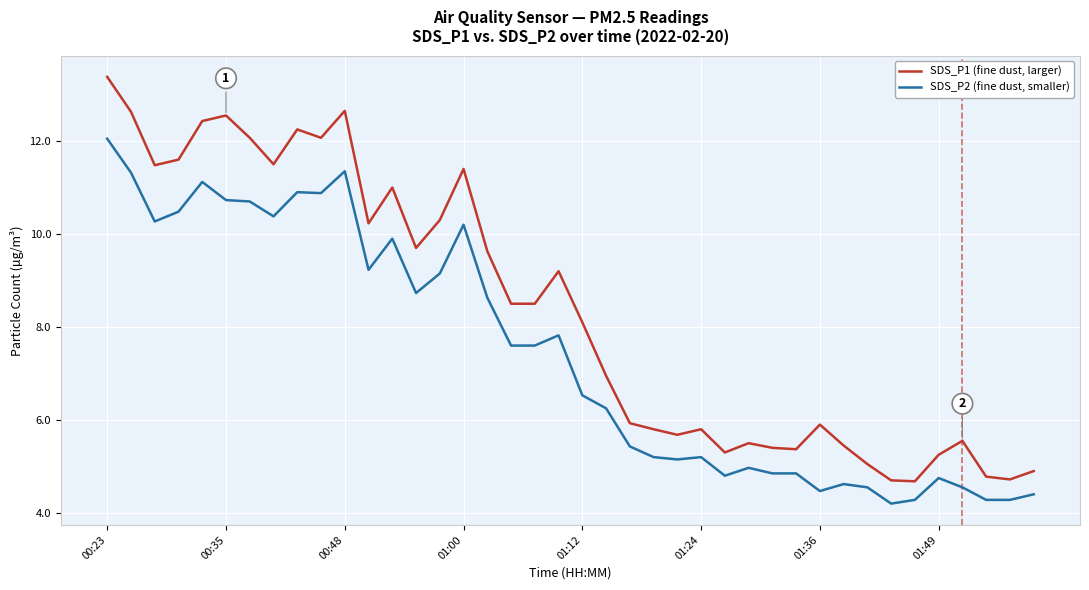

Rank the series by their maximum value, from lowest to highest.

SDS_P2 (fine dust, smaller), SDS_P1 (fine dust, larger)